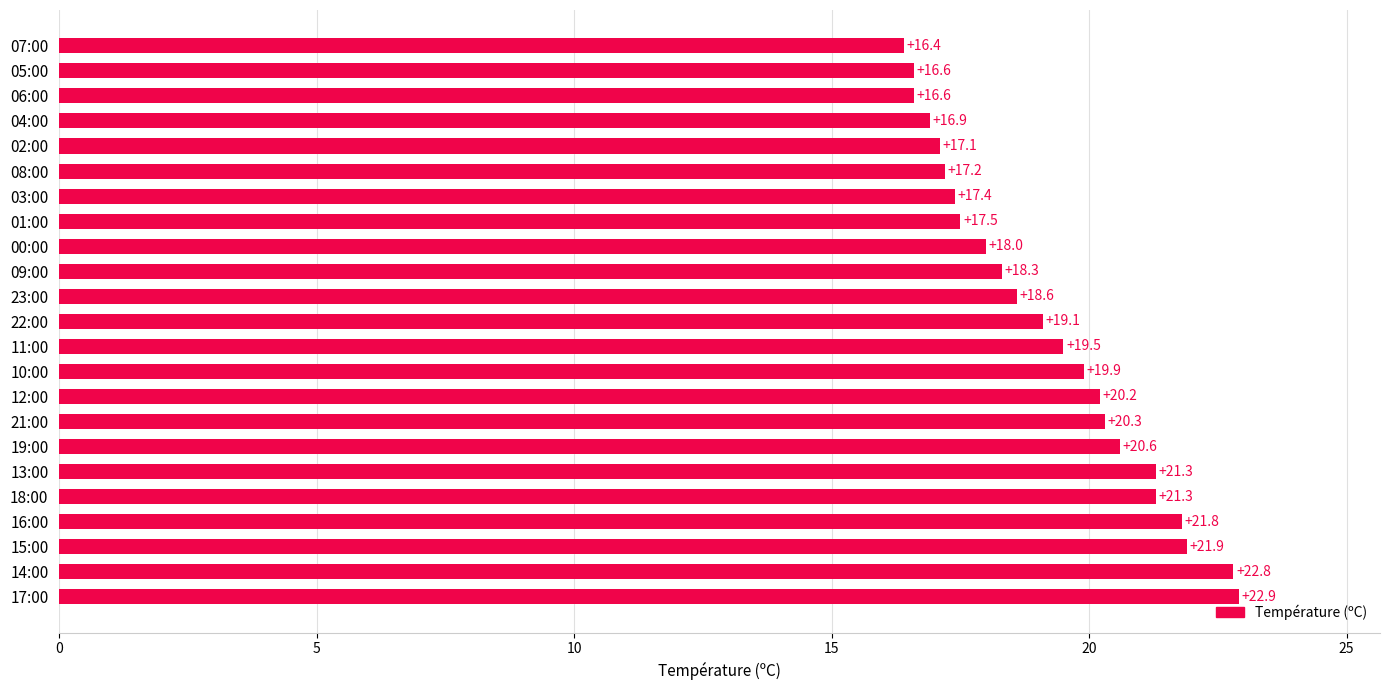

Reading bottom to top, transcribe all the data shown in this chart.

17:00=22.9	14:00=22.8	15:00=21.9	16:00=21.8	18:00=21.3	13:00=21.3	19:00=20.6	21:00=20.3	12:00=20.2	10:00=19.9	11:00=19.5	22:00=19.1	23:00=18.6	09:00=18.3	00:00=18.0	01:00=17.5	03:00=17.4	08:00=17.2	02:00=17.1	04:00=16.9	06:00=16.6	05:00=16.6	07:00=16.4